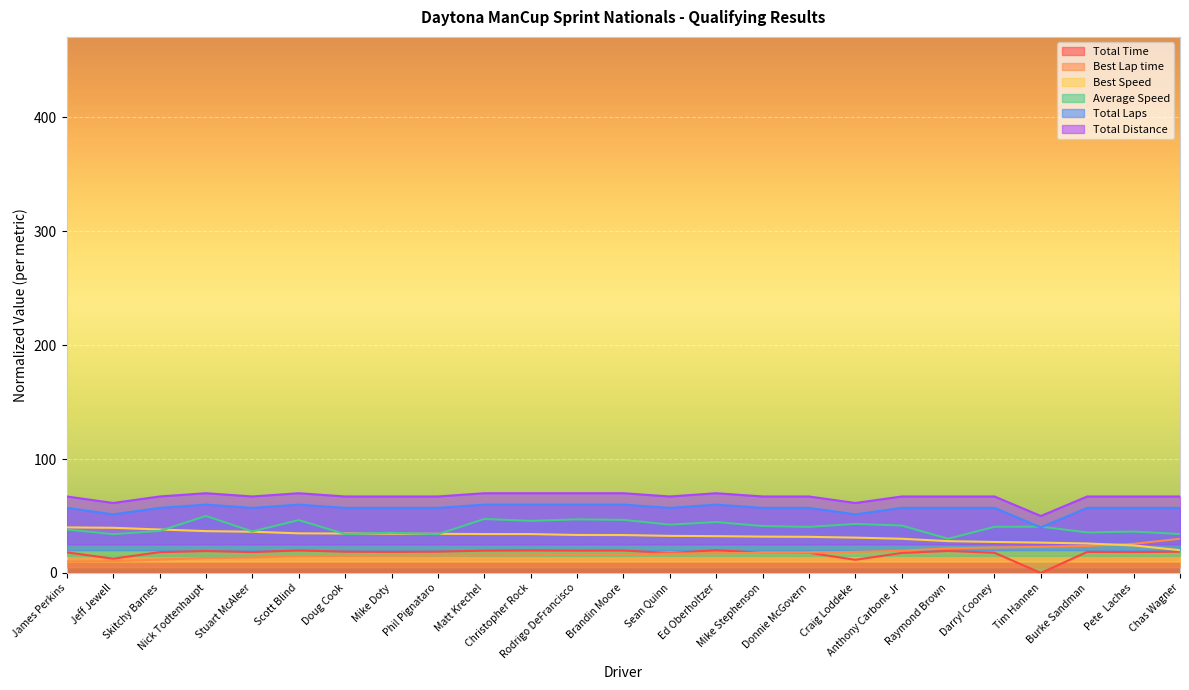

Reading left to right, list all the values displayed in this chart.

Total Time: 18.1	12.5	18.2	19.2	18.3	19.7	18.7	18.5	18.7	19.6	19.8	19.6	19.7	17.4	20.0	17.6	17.7	11.5	17.5	19.3	17.7	0.0	18.4	18.3	18.7
Best Lap time: 10.0	10.3	11.7	13.0	13.5	14.9	15.0	15.1	15.3	15.5	15.5	16.2	16.3	17.0	17.3	17.6	17.8	18.5	19.5	21.6	22.3	22.9	23.7	25.5	30.0
Best Speed: 40.0	39.6	38.2	36.7	36.2	34.8	34.6	34.5	34.4	34.2	34.1	33.3	33.3	32.6	32.3	31.9	31.7	31.0	30.0	27.9	27.2	26.6	25.9	24.1	20.0
Average Speed: 38.1	34.0	36.9	50.0	36.4	46.4	34.2	35.3	34.0	47.4	45.7	47.0	46.6	42.4	44.7	41.2	40.4	43.0	41.6	30.0	40.5	40.7	35.5	36.3	34.2
Total Laps: 57.1	51.4	57.1	60.0	57.1	60.0	57.1	57.1	57.1	60.0	60.0	60.0	60.0	57.1	60.0	57.1	57.1	51.4	57.1	57.1	57.1	40.0	57.1	57.1	57.1
Total Distance: 67.1	61.4	67.1	70.0	67.1	70.0	67.1	67.1	67.1	70.0	70.0	70.0	70.0	67.1	70.0	67.1	67.1	61.4	67.1	67.1	67.1	50.0	67.1	67.1	67.1